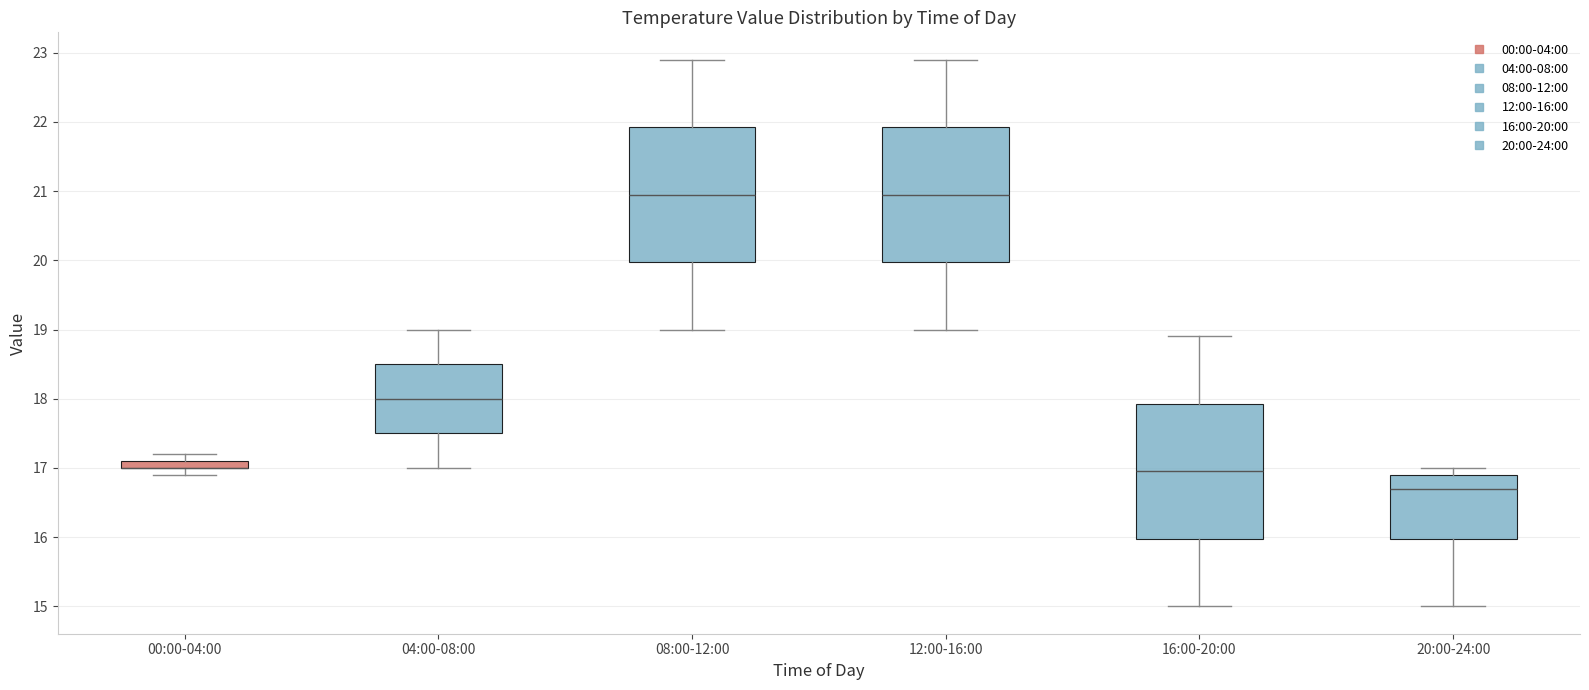

Where is the upper edge of the box for 00:00-04:00 on the y-axis? The values are not printed on the chart, so give them approximately, as read against the axis.

17.1